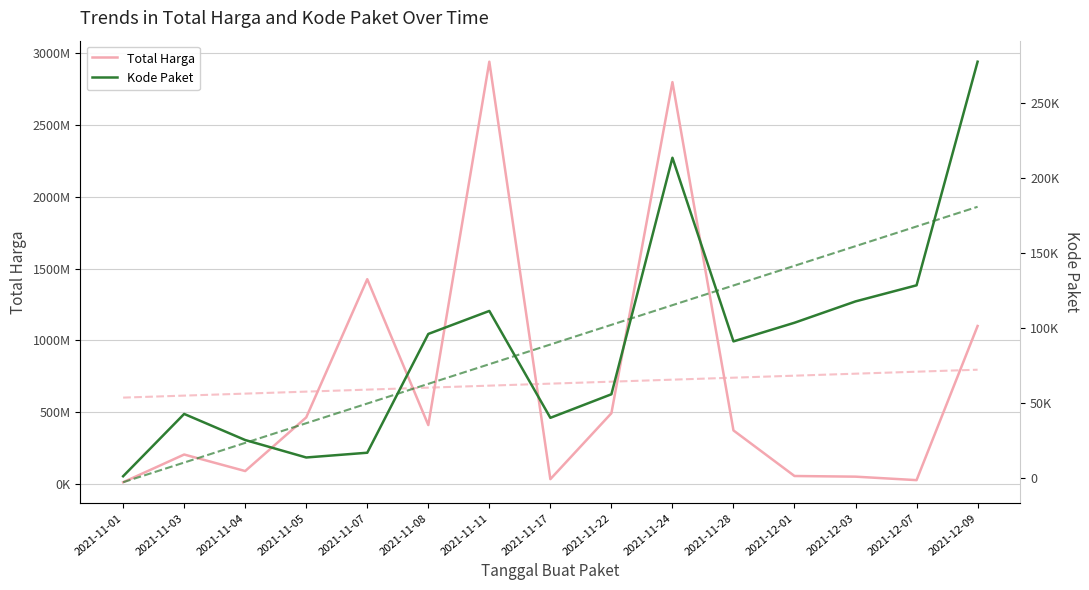

What are all the series names shown in the legend?

Total Harga, Kode Paket